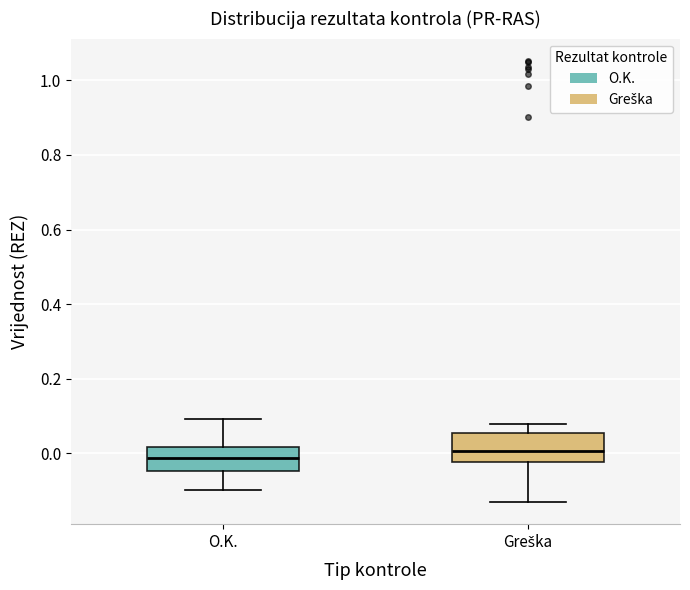

Where does the upper whisker of the box for Greška end on the y-axis? The values are not printed on the chart, so give them approximately, as read against the axis.

0.08